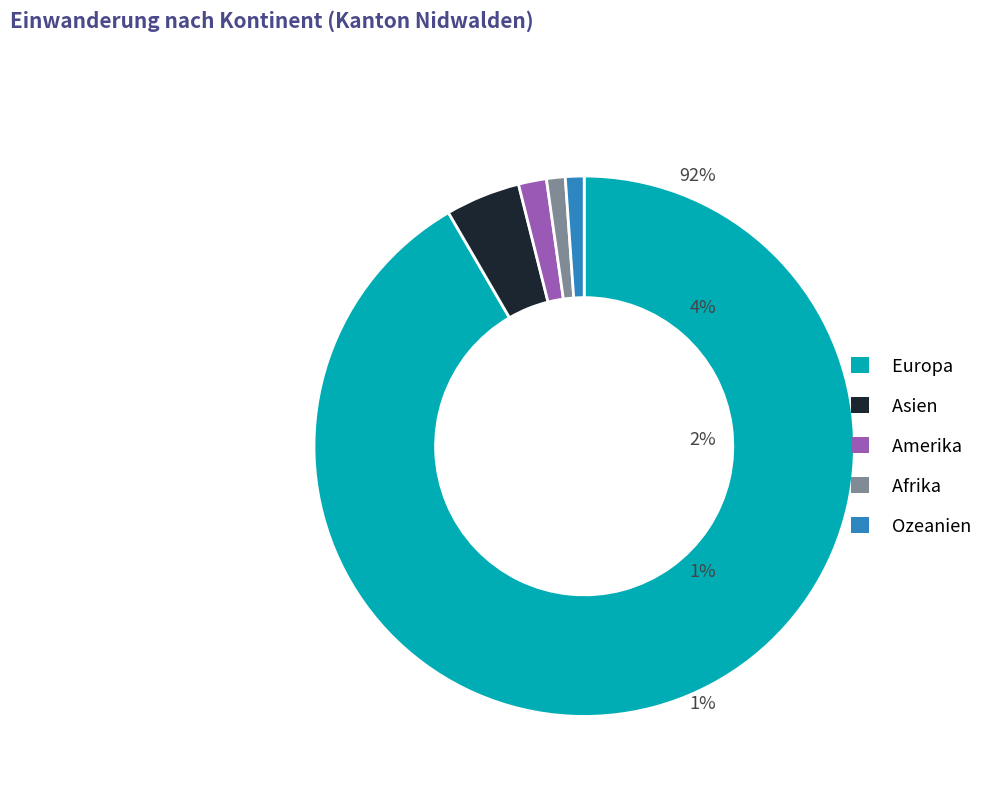

Which has a higher value, Europa or Afrika?

Europa